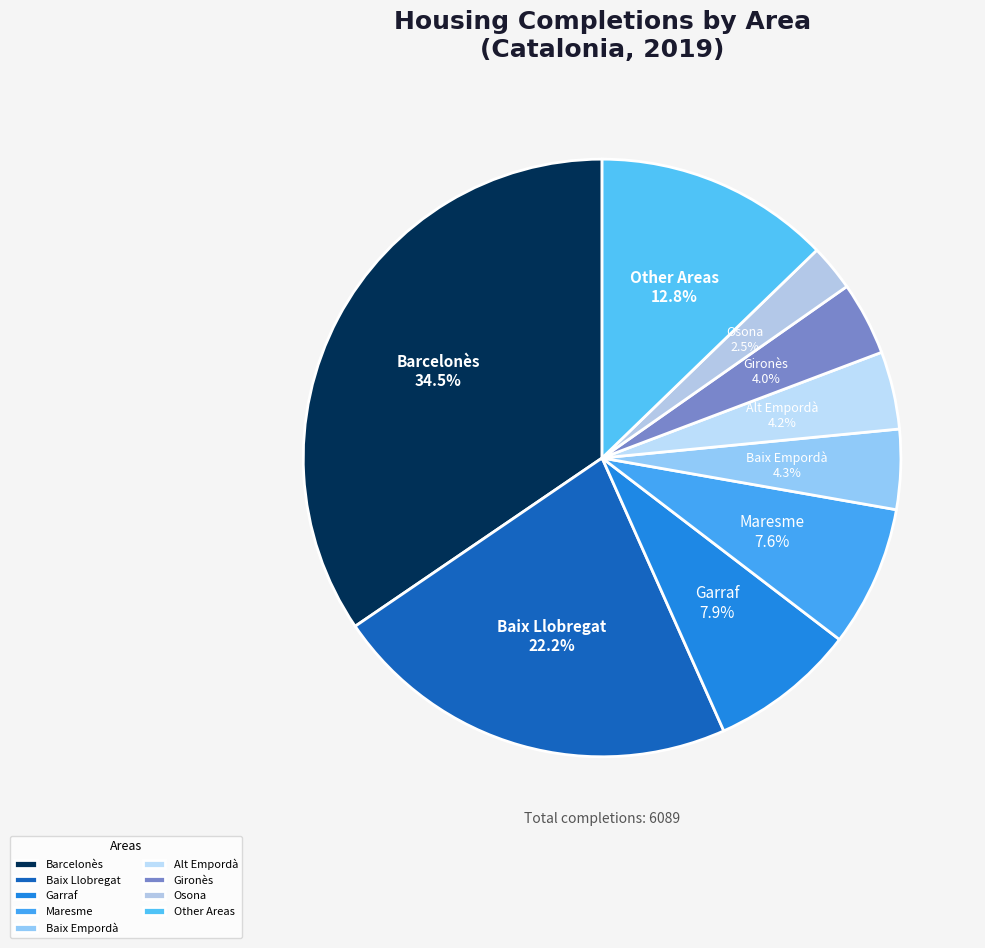

Combined, what portion of the pie is Baix Llobregat and Osona?

24.7%